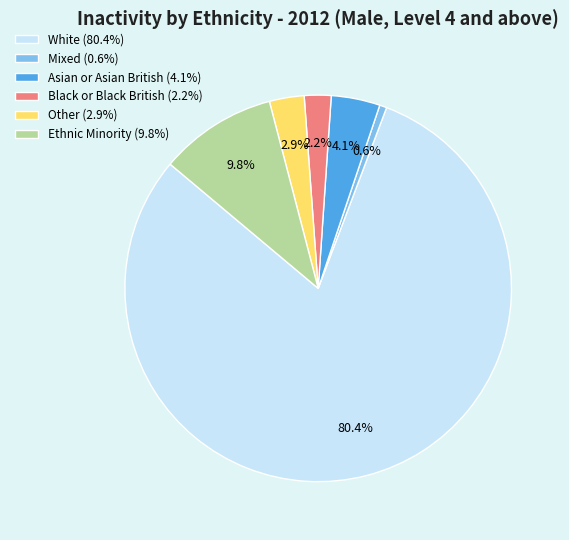

What portion of the pie excludes Ethnic Minority?

90.2%